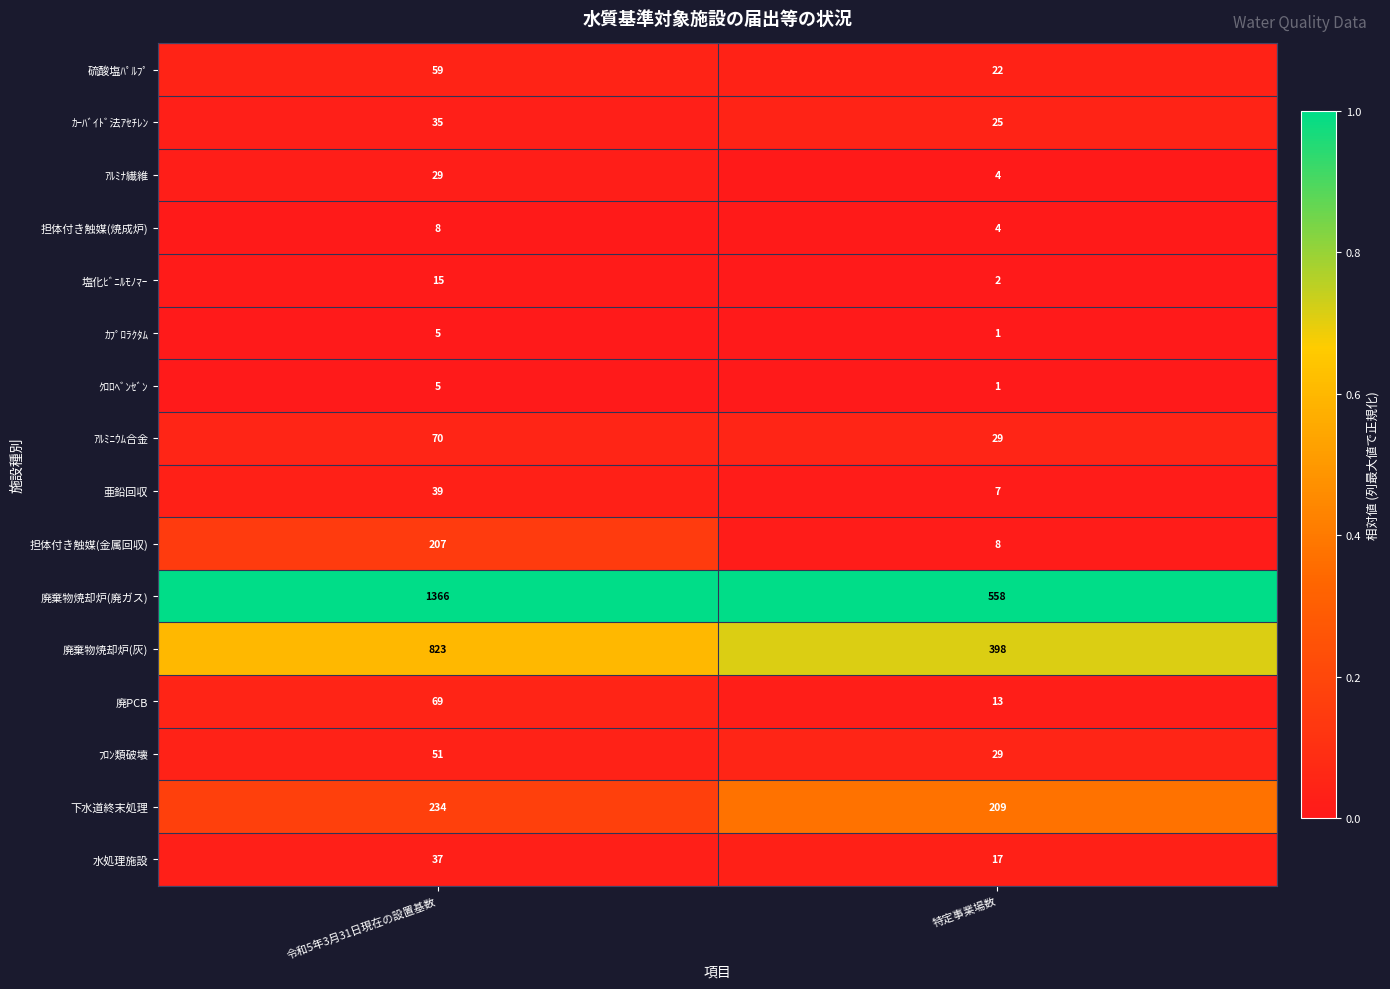

The ｱﾙﾐﾅ繊維 series shows 11 at 令和5年3月31日現在の設置基数. True or false?

False